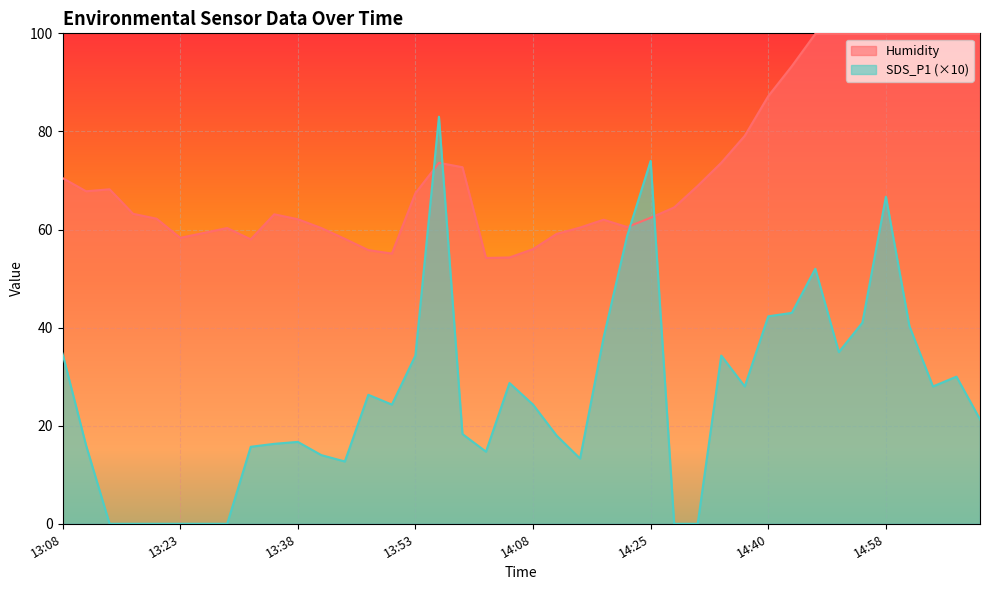

Rank the series at 14:23 from highest to lowest value.

Humidity, SDS_P1